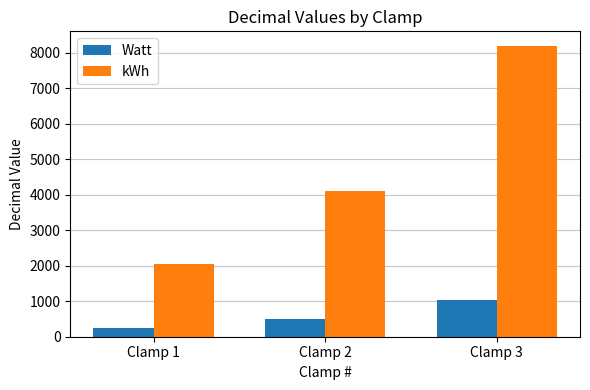

What is the approximate value of Watt at Clamp 1, to the nearest 100?

300